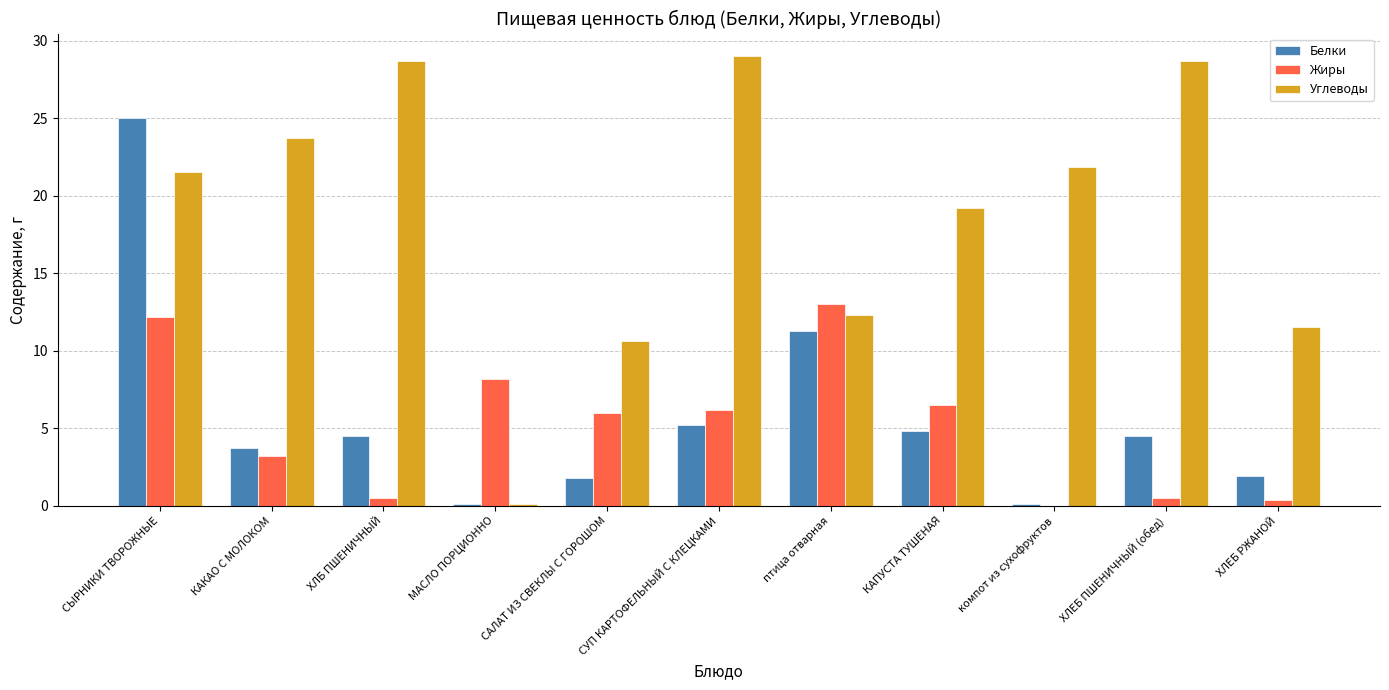

What is the approximate value of Углеводы at ХЛЕБ ПШЕНИЧНЫЙ (обед)?

28.7